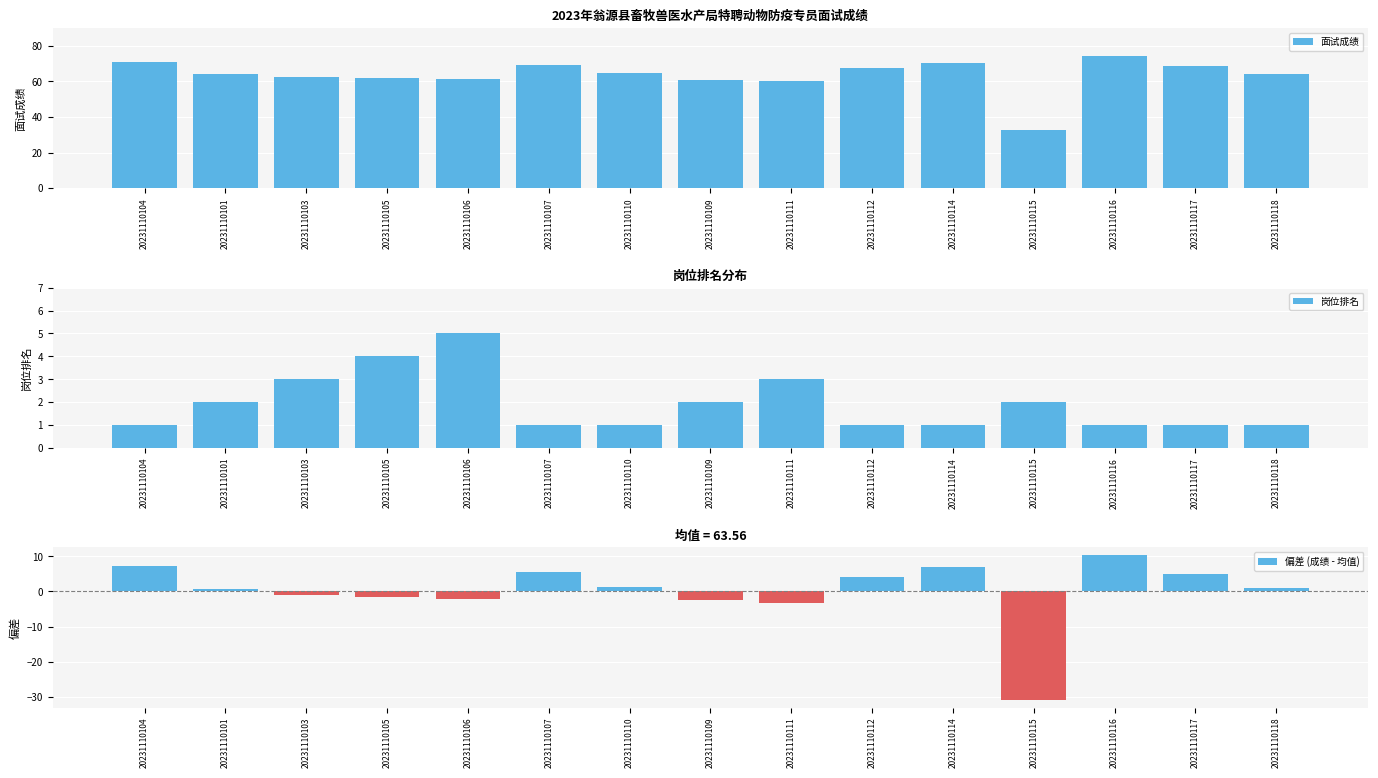

Which category has the lowest value in the 面试成绩 series?

20231110115